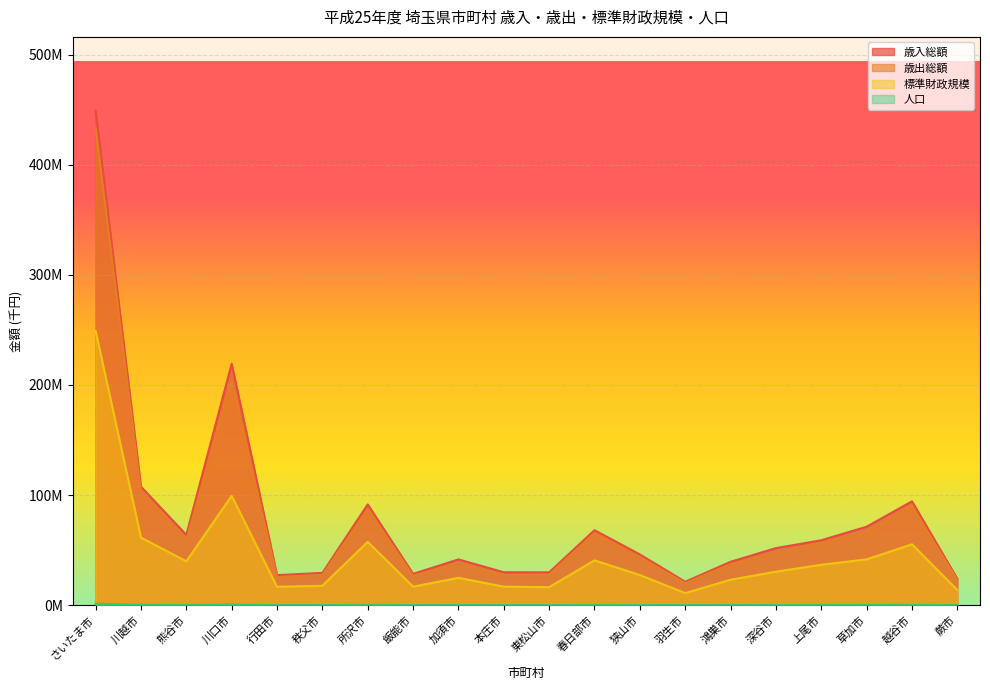

Which category has the lowest value in the 歳入総額 series?

羽生市